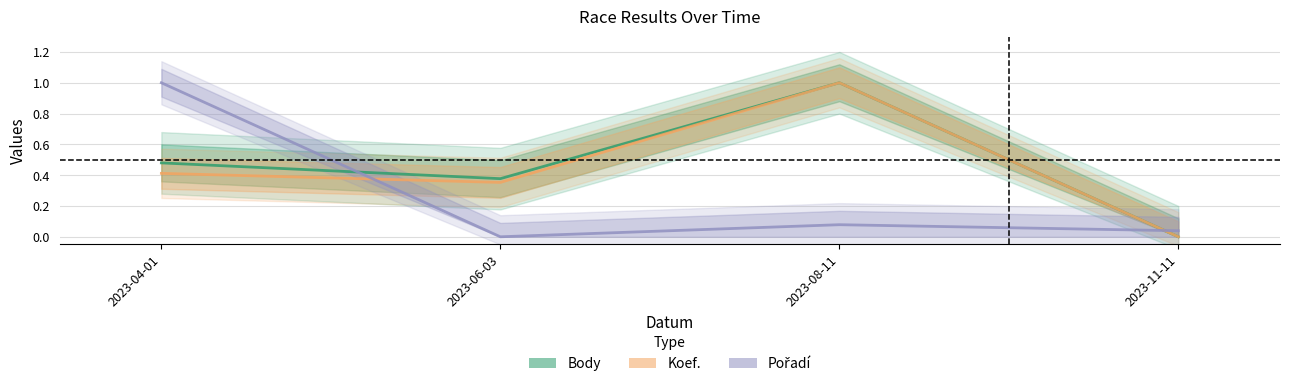

What are all the series names shown in the legend?

Body, Koef., Pořadí